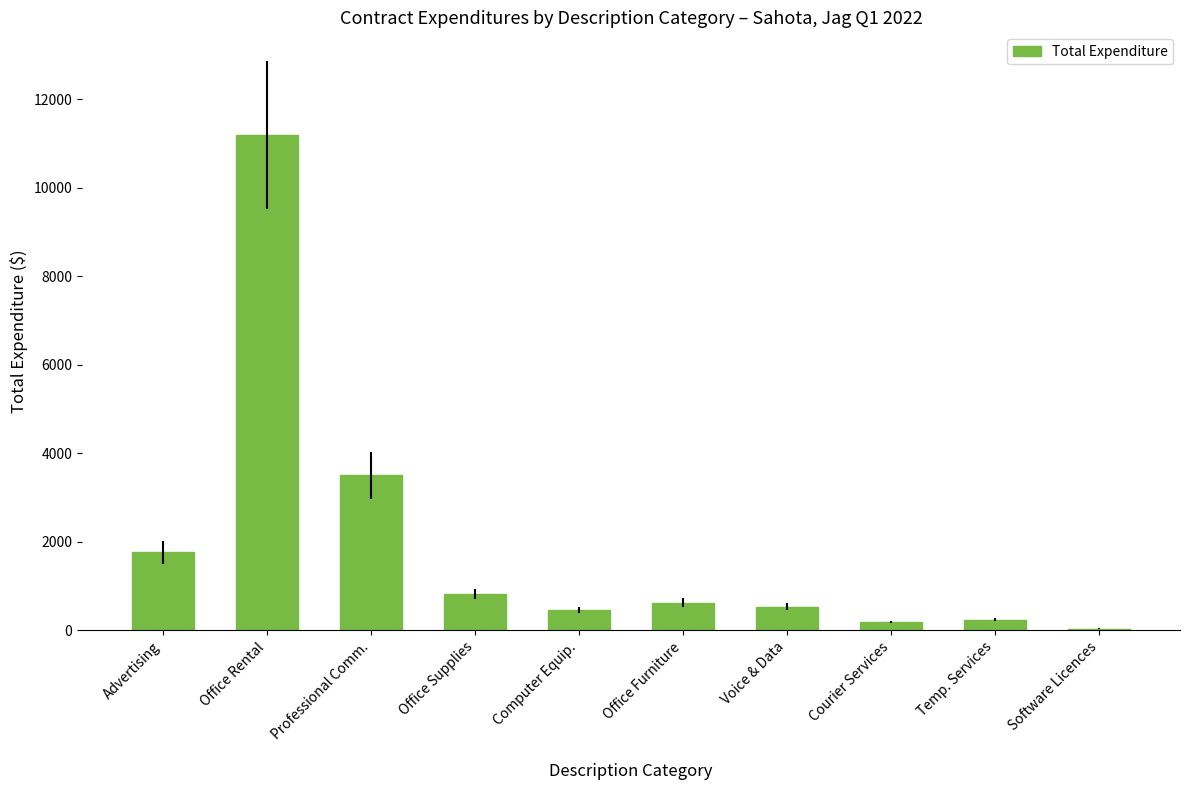

What is the ratio of the value at Office Rental to the value at Courier Services?

58.0